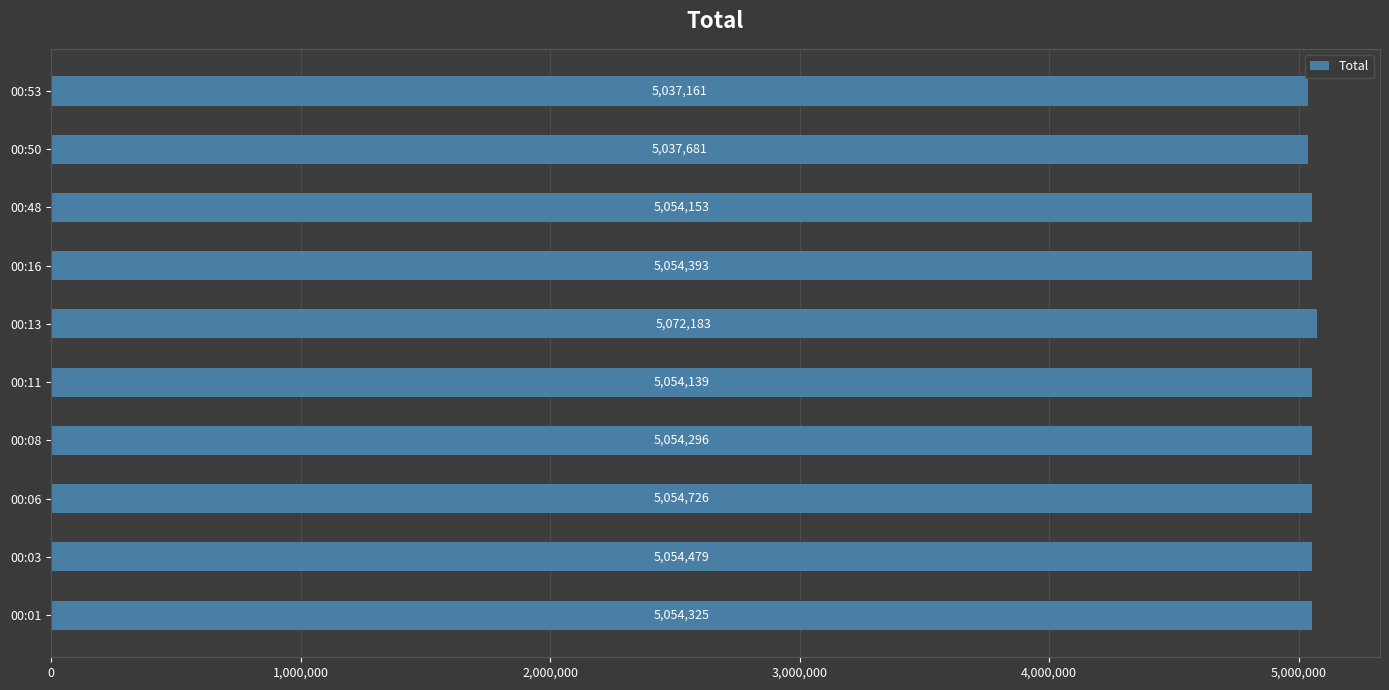

True or false: the data shows 5054139 at 00:11.

True